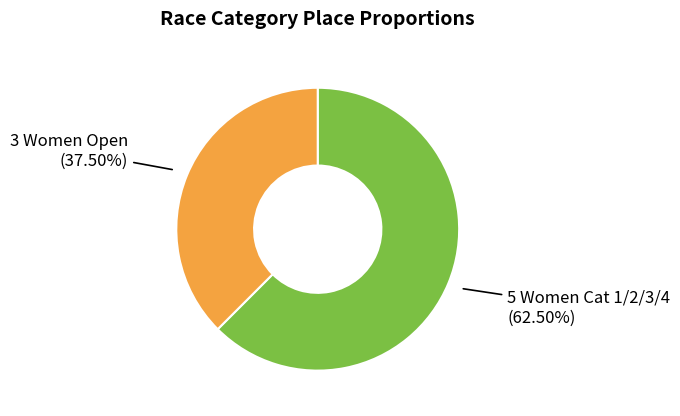

Is there any slice that represents more than half of the pie?

Yes